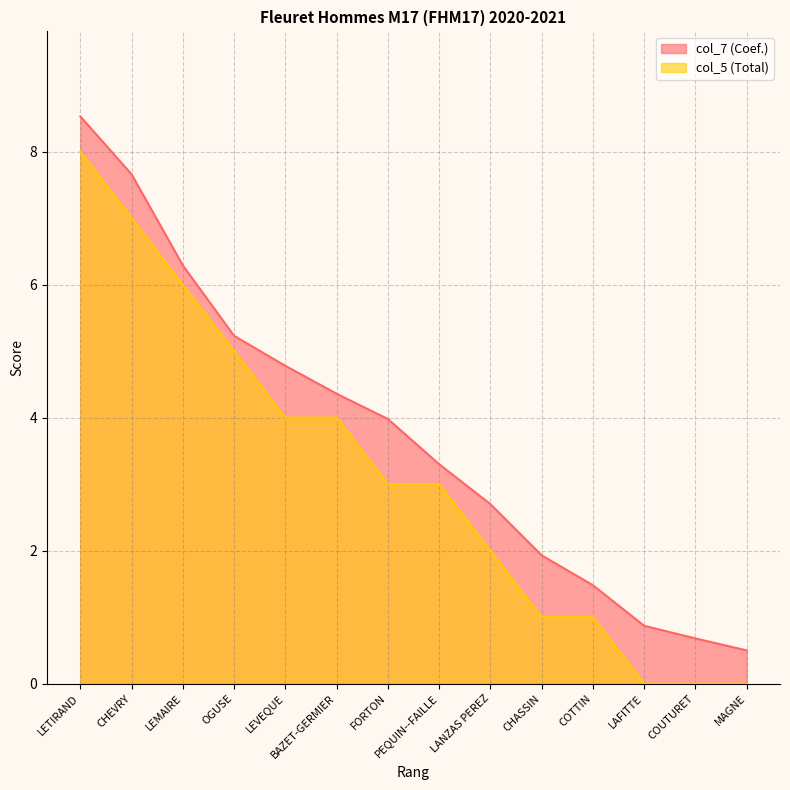

The value of col_7 (Coef.) at FORTON is 1.1. True or false?

False